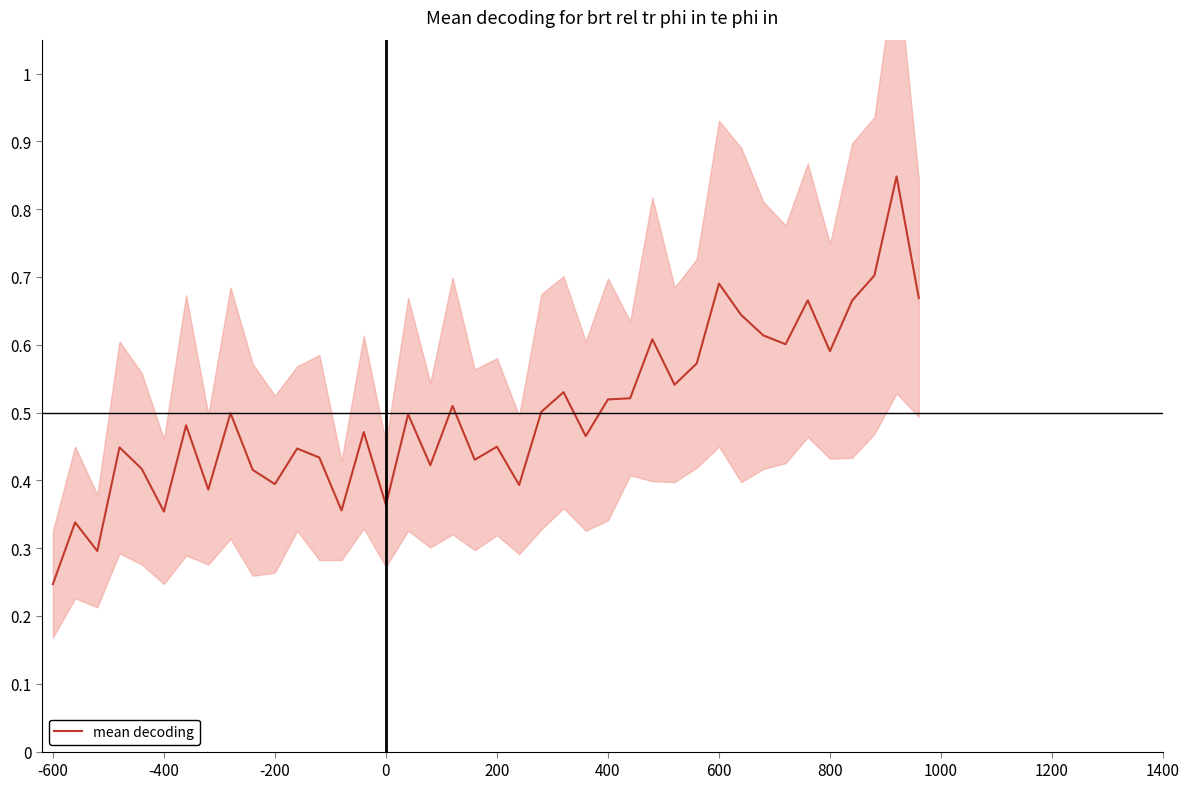

What is the difference between the maximum and second lowest values?

0.6